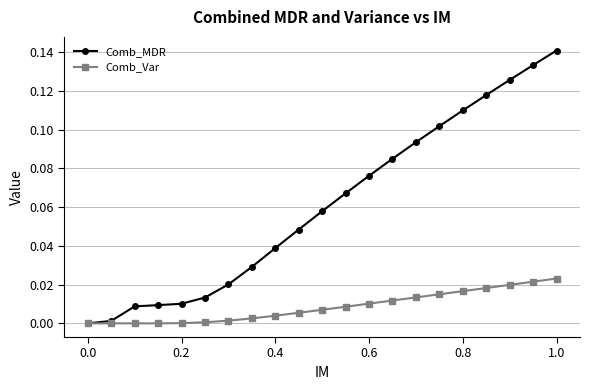

What are all the series names shown in the legend?

Comb_MDR, Comb_Var